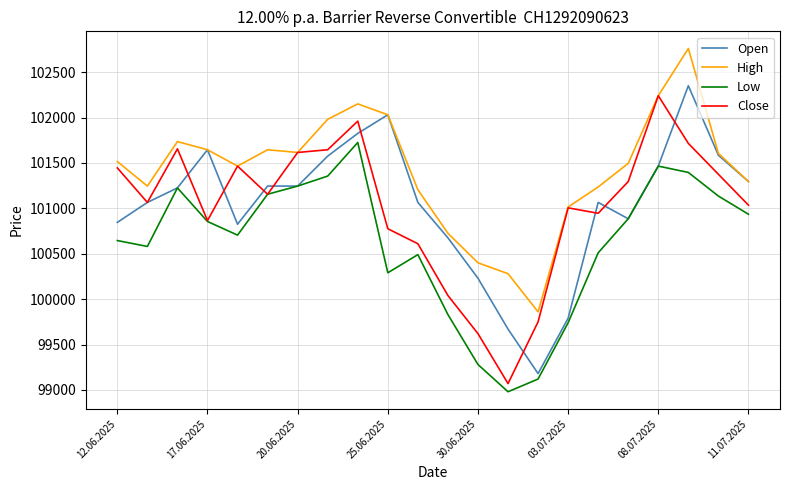

What is the greatest value displayed?

102760